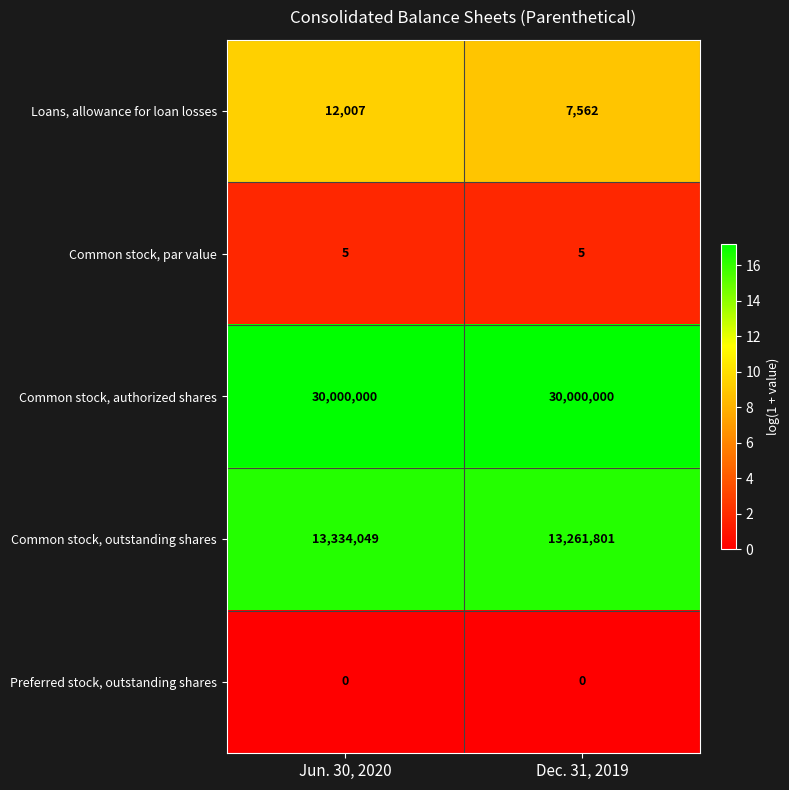

The value of Preferred stock, outstanding shares at Dec. 31, 2019 is 0. True or false?

True